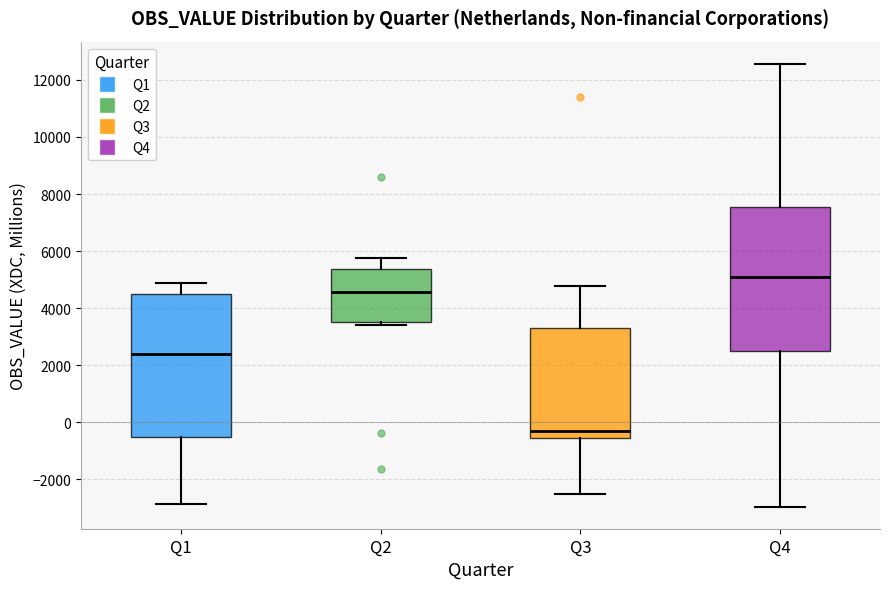

Which box has the highest median line?

Q4